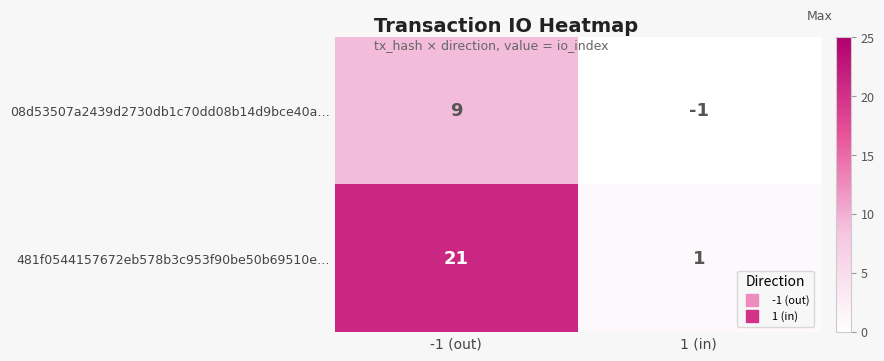

How many data points does each series have?

2